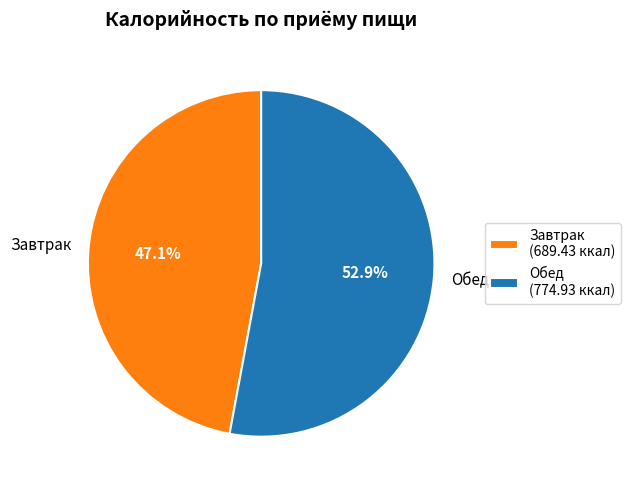

What percentage is NOT represented by Обед?

47.1%